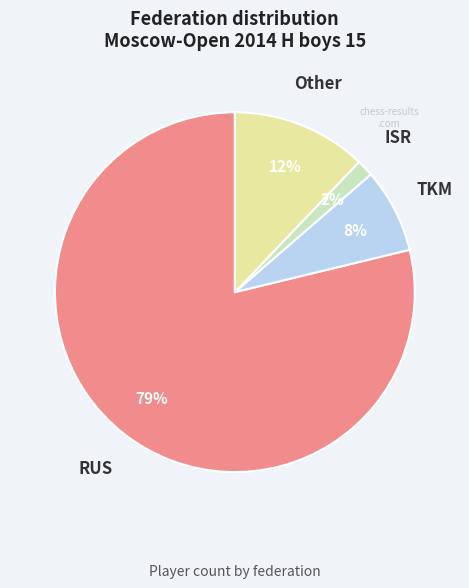

To the nearest percent, what is the average slice percentage?

25%